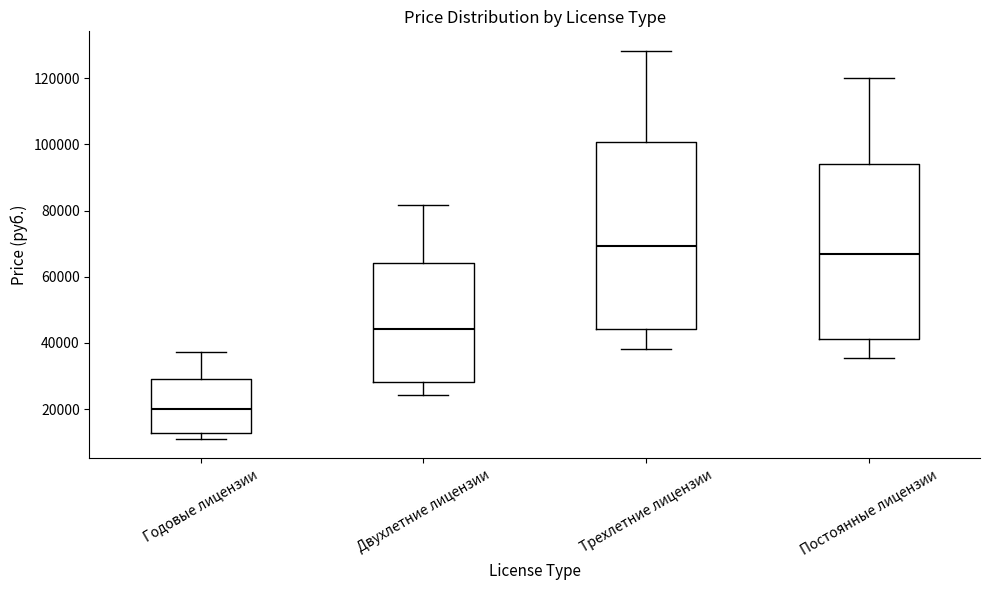

Reading left to right, transcribe this box plot: for each box, give where its median line is, the range the box spans, and where its two whiskers end, as read against the y-axis. The values are not printed on the chart, so give them approximately, as read against the axis.

Годовые лицензии: median 20000, box 12000 to 30000, whiskers 12000 (just below the box's lower edge) to 38000
Двухлетние лицензии: median 44000, box 28000 to 64000, whiskers 24000 to 82000
Трехлетние лицензии: median 70000, box 44000 to 100000, whiskers 38000 to 128000
Постоянные лицензии: median 68000, box 42000 to 94000, whiskers 36000 to 120000